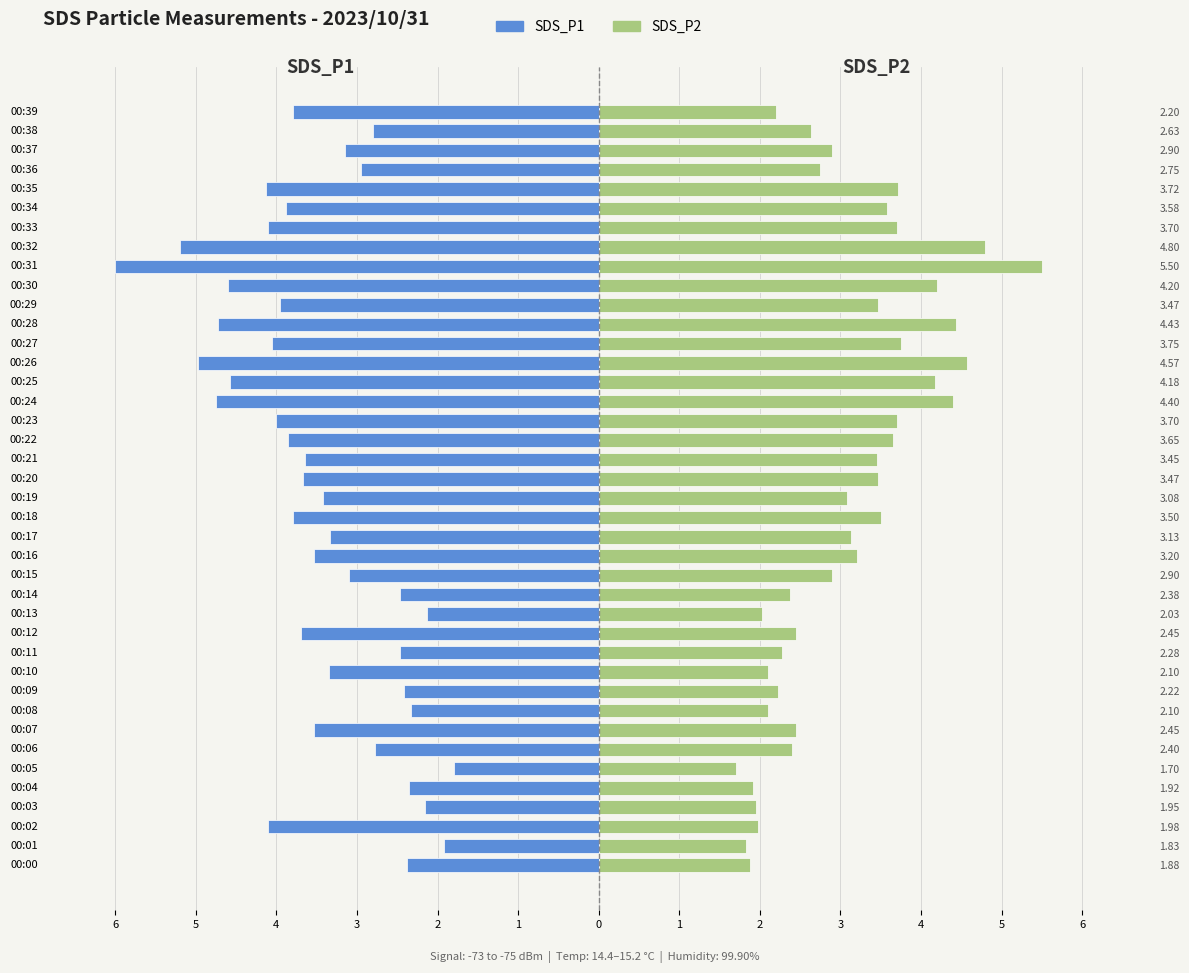

What is the sum of all SDS_P2 values?

122.5